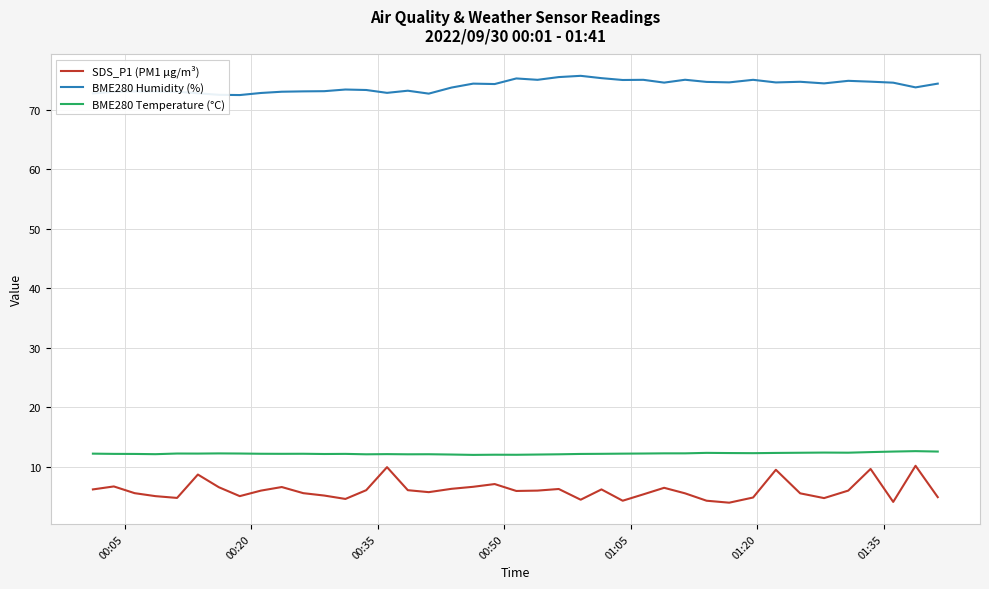

What is the lowest value of the SDS_P1 (PM1 µg/m³) series?

4.0